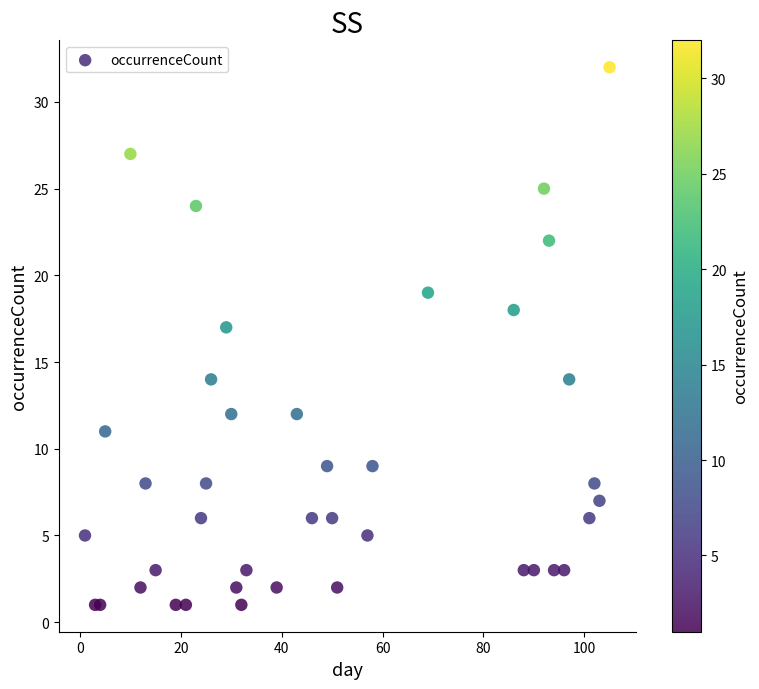

What Y value in the scatter plot is closest to 16?

17